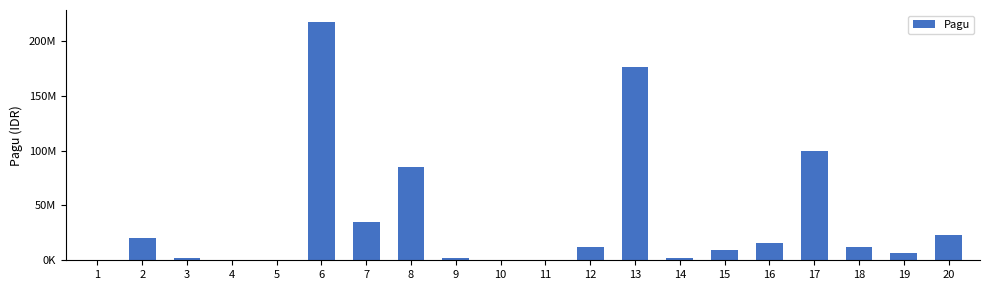

Are the bars grouped side by side (vs. stacked)?

No